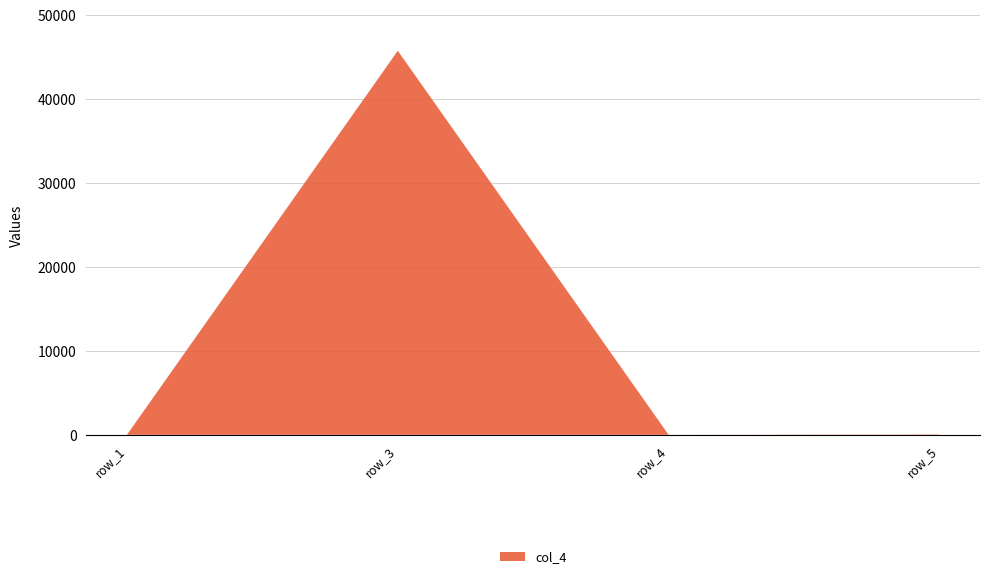

Reading right to left, what are all the values shown in this chart?

row_5=45	row_4=7	row_3=45745	row_1=7